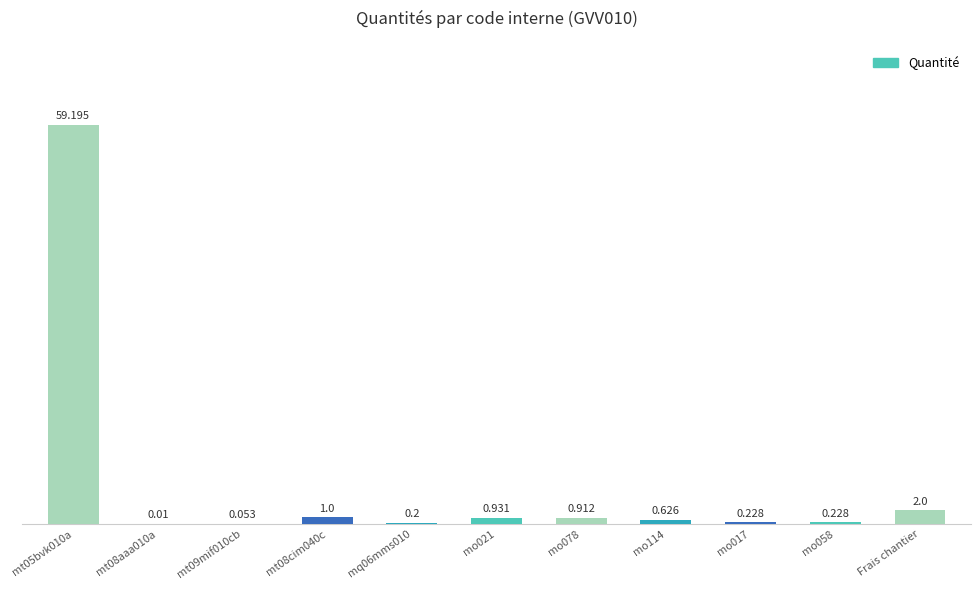

At which label is the value closest to 29?

Frais chantier